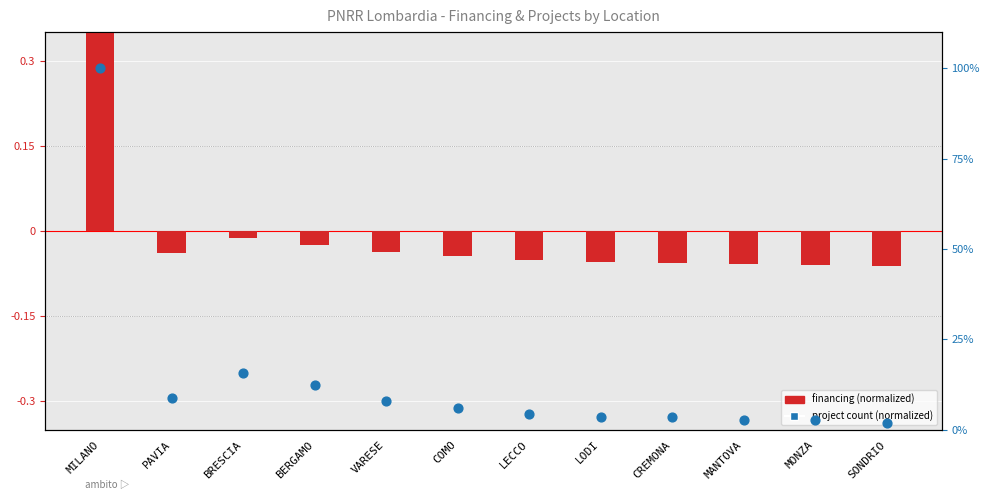

What are all the series names shown in the legend?

financing (normalized), project count (normalized)